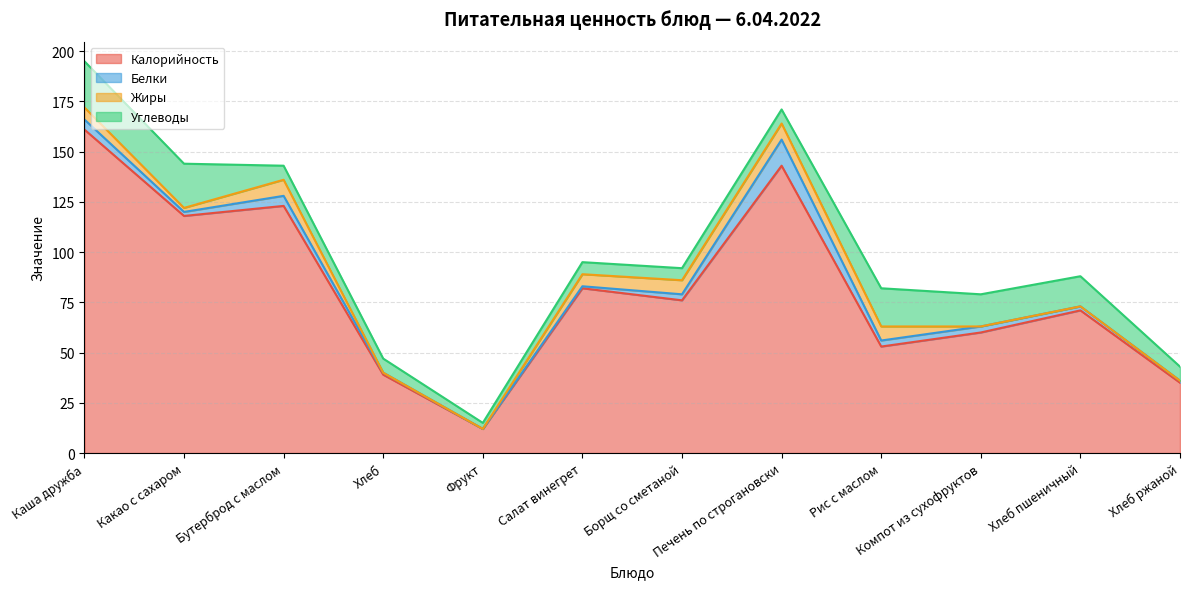

Where does the Углеводы series first go above 7?

Каша дружба